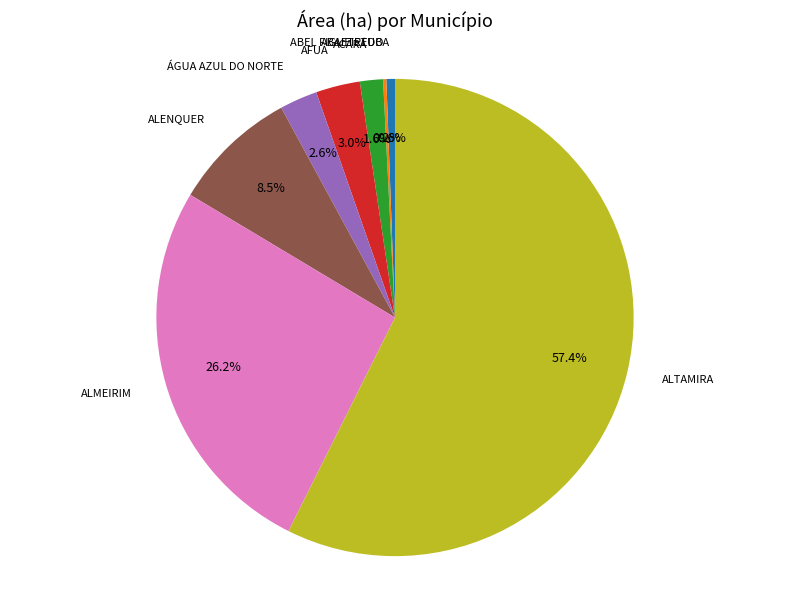

Is there any slice that represents more than half of the pie?

Yes